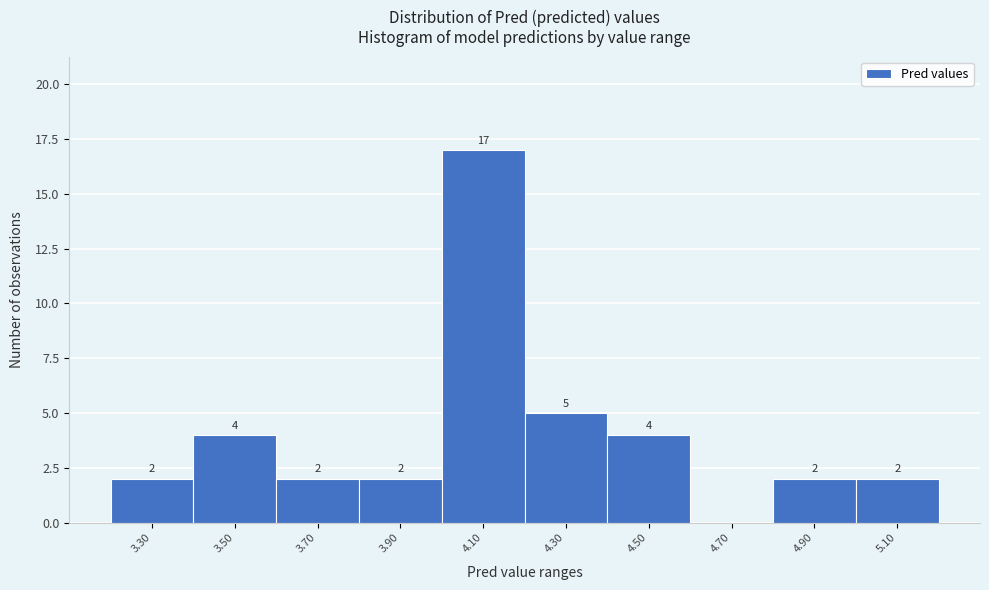

Reading left to right, transcribe all the data shown in this chart.

3.30=2	3.50=4	3.70=2	3.90=2	4.10=17	4.30=5	4.50=4	4.70=0	4.90=2	5.10=2